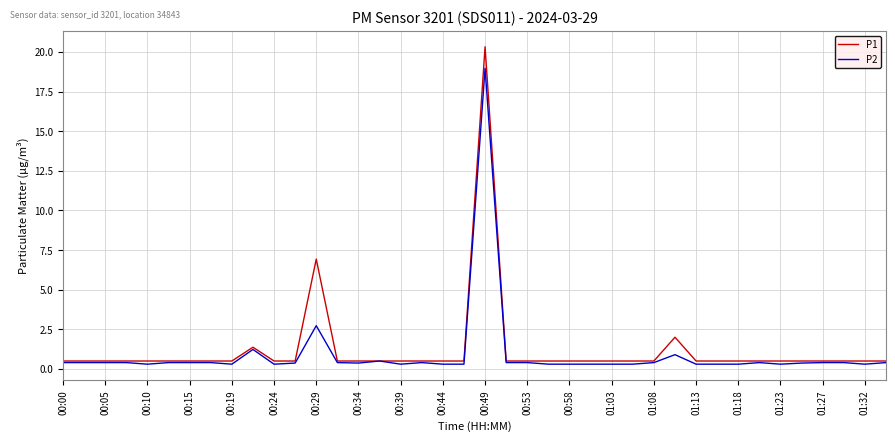

Rank the series by their maximum value, from highest to lowest.

P1, P2